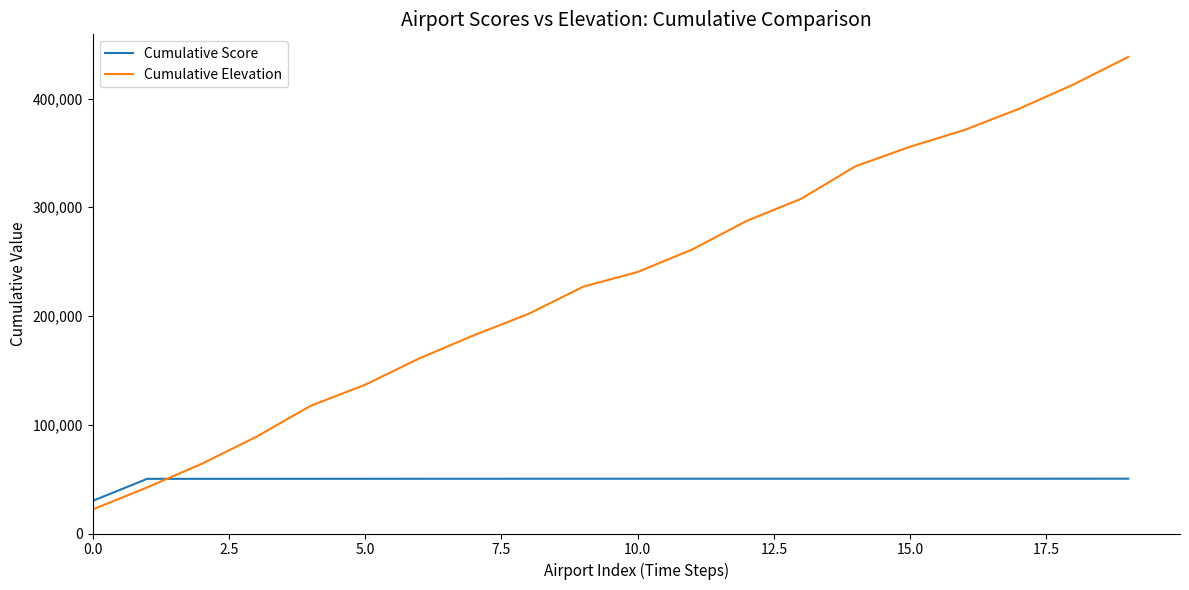

What is the lowest value of the Cumulative Elevation series?

22056.9